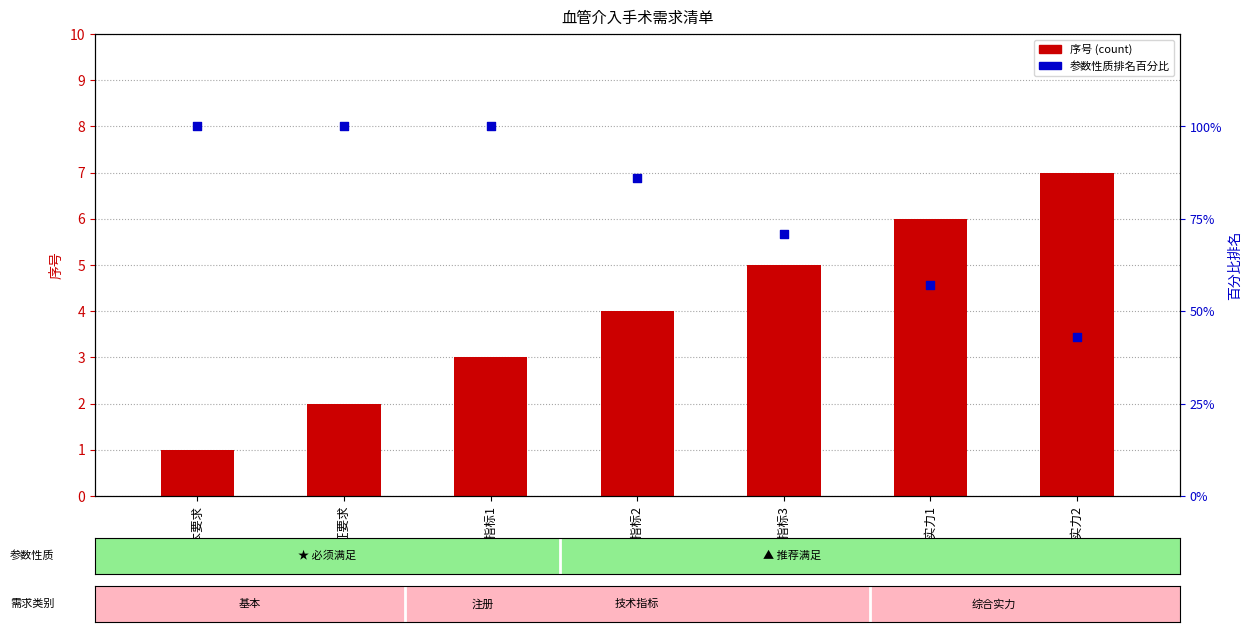

Which series has the largest Y range (max minus min)?

参数性质排名百分比